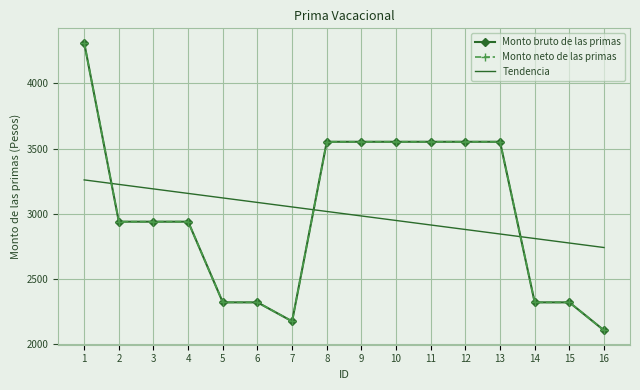

What is the maximum value shown in the chart?

4312.3